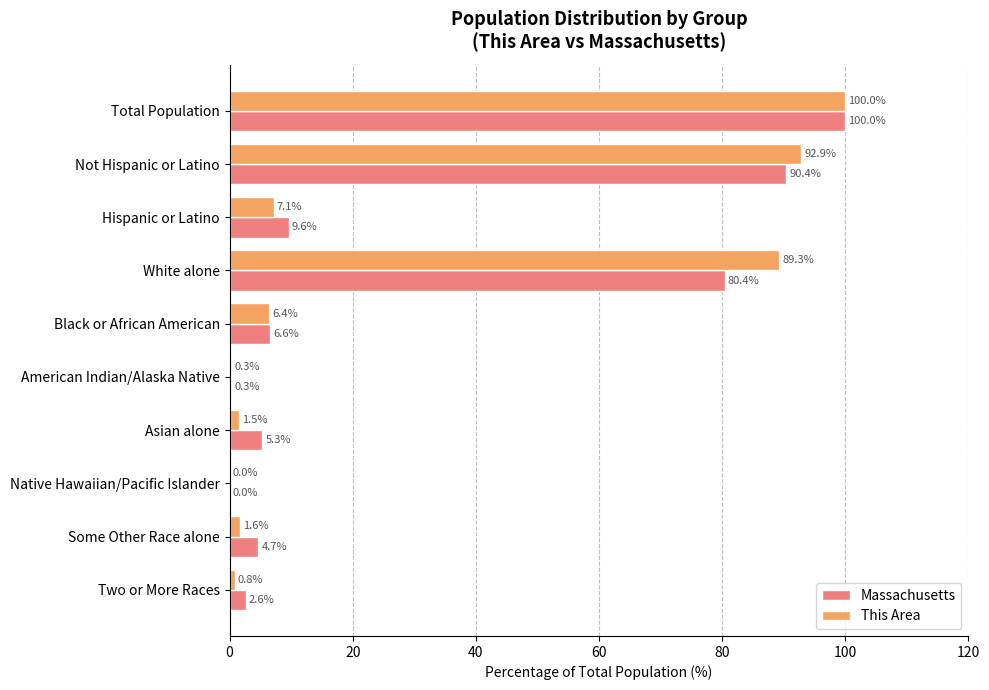

The value of Massachusetts at White alone is 80.4. True or false?

True